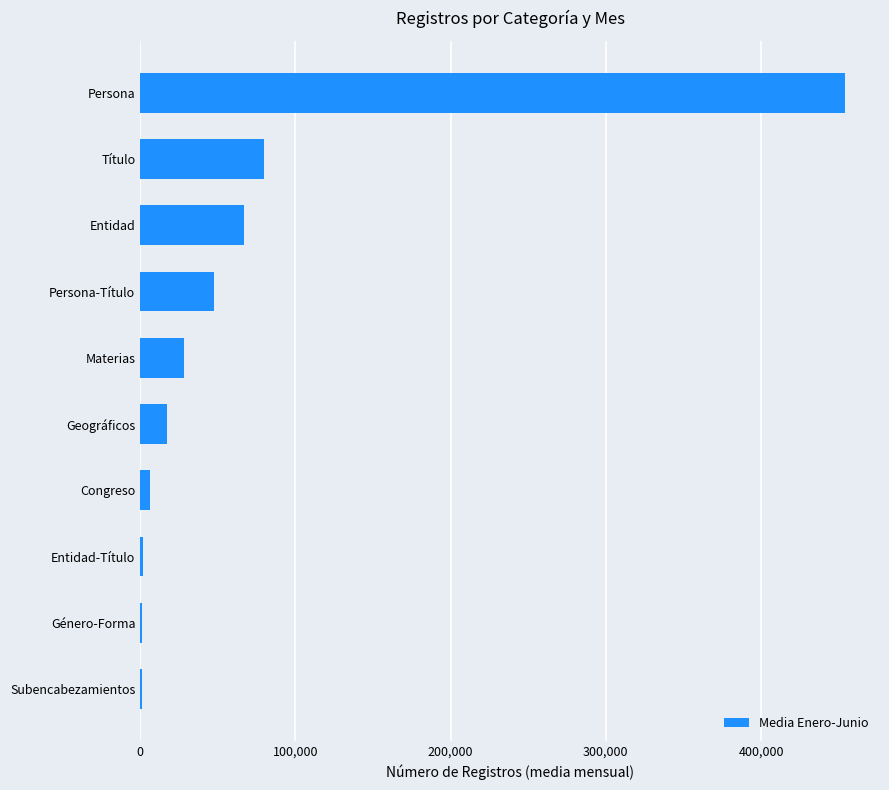

What is the sum of the values at Título and Entidad?

146217.2